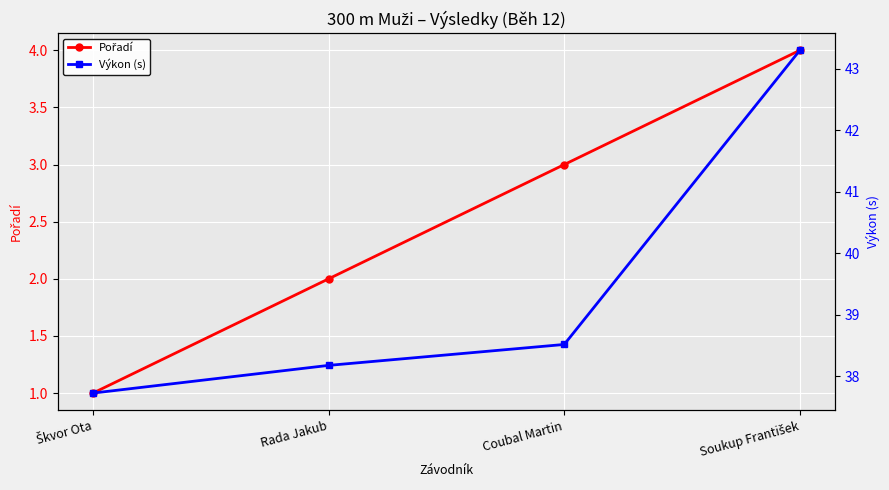

The value of Pořadí at Soukup František is 2.7. True or false?

False